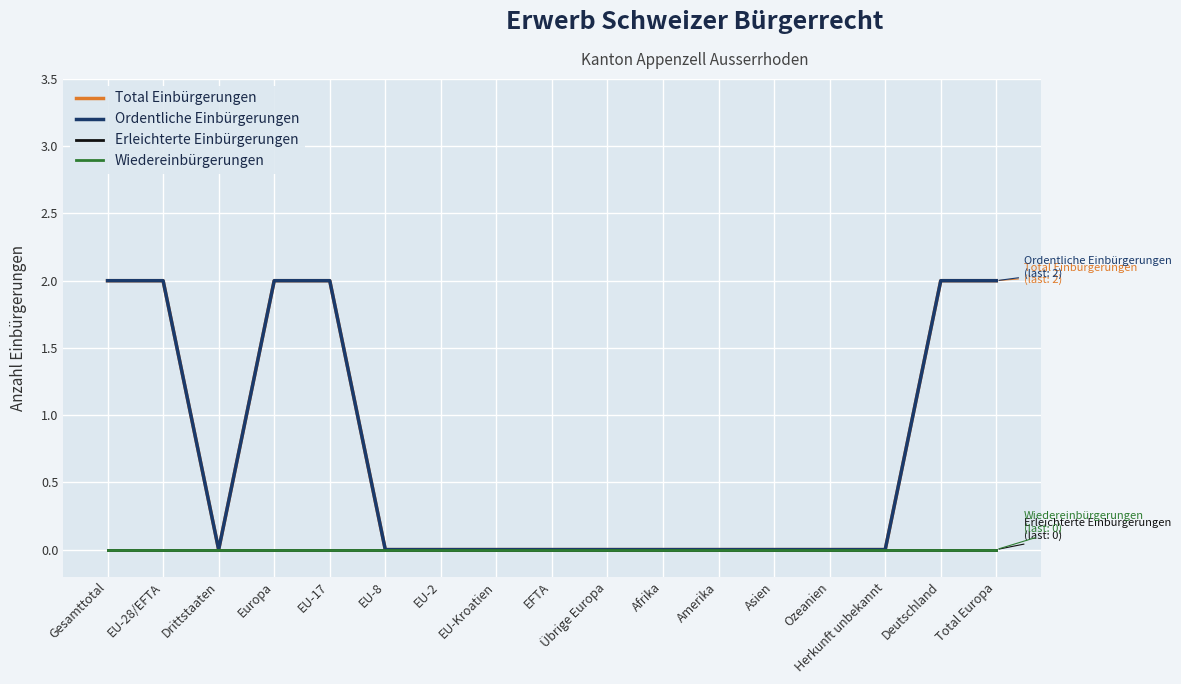

Is it true that Wiedereinbürgerungen equals 0 at Gesamttotal?

True